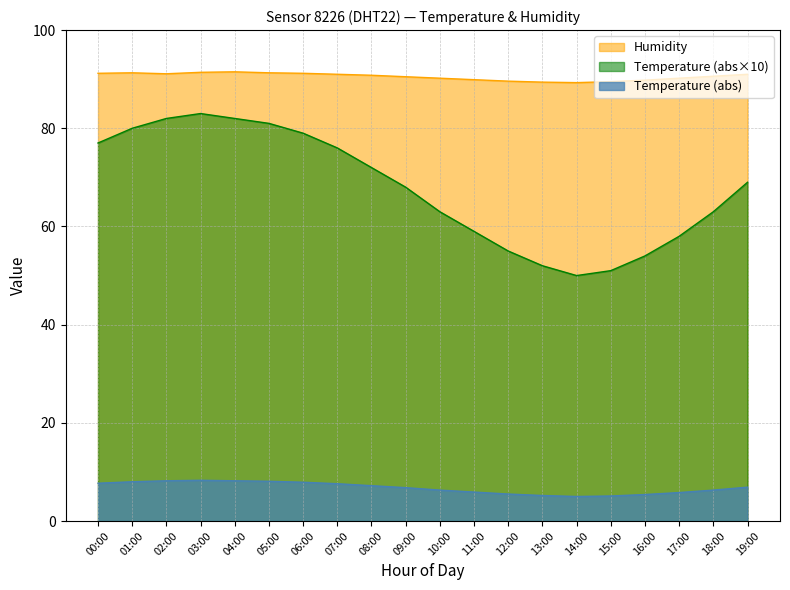

True or false: Humidity and Temperature cross at least once.

False